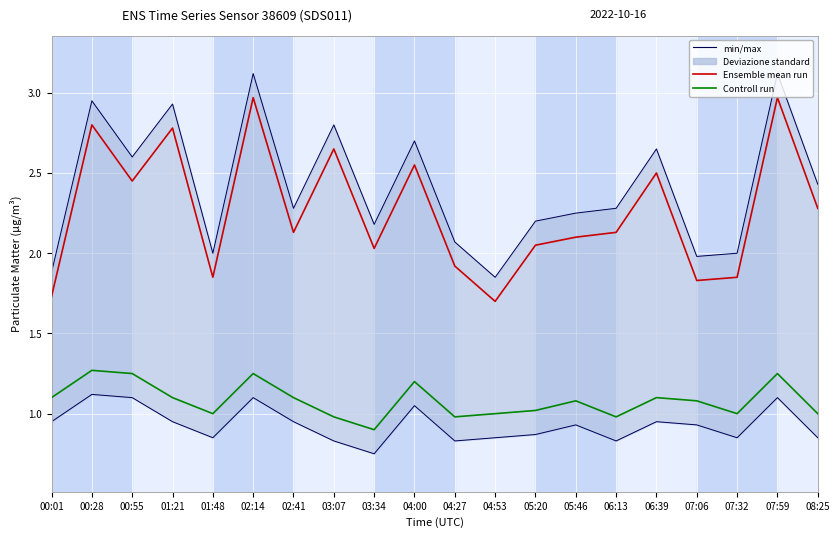

True or false: Ensemble mean run and Controll run intersect in this chart.

False